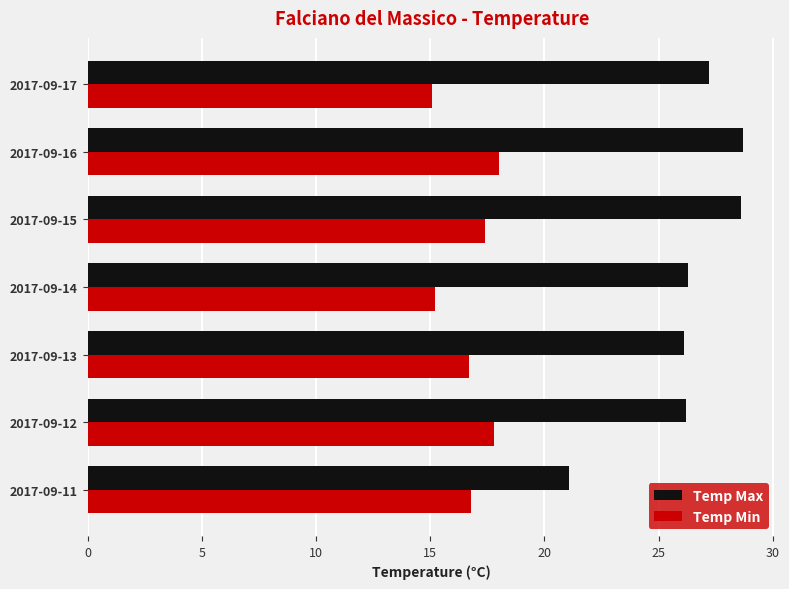

The value of Temp Max at 2017-09-14 is 16.8. True or false?

False